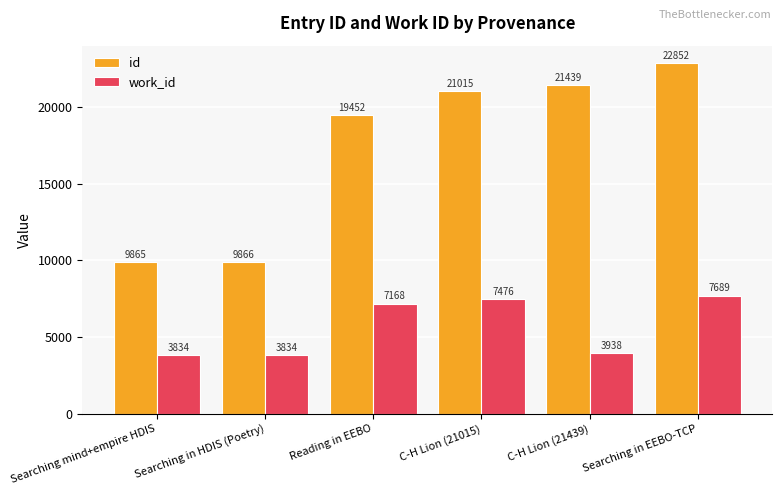

Reading left to right, list all the values displayed in this chart.

id: 9865	9866	19452	21015	21439	22852
work_id: 3834	3834	7168	7476	3938	7689